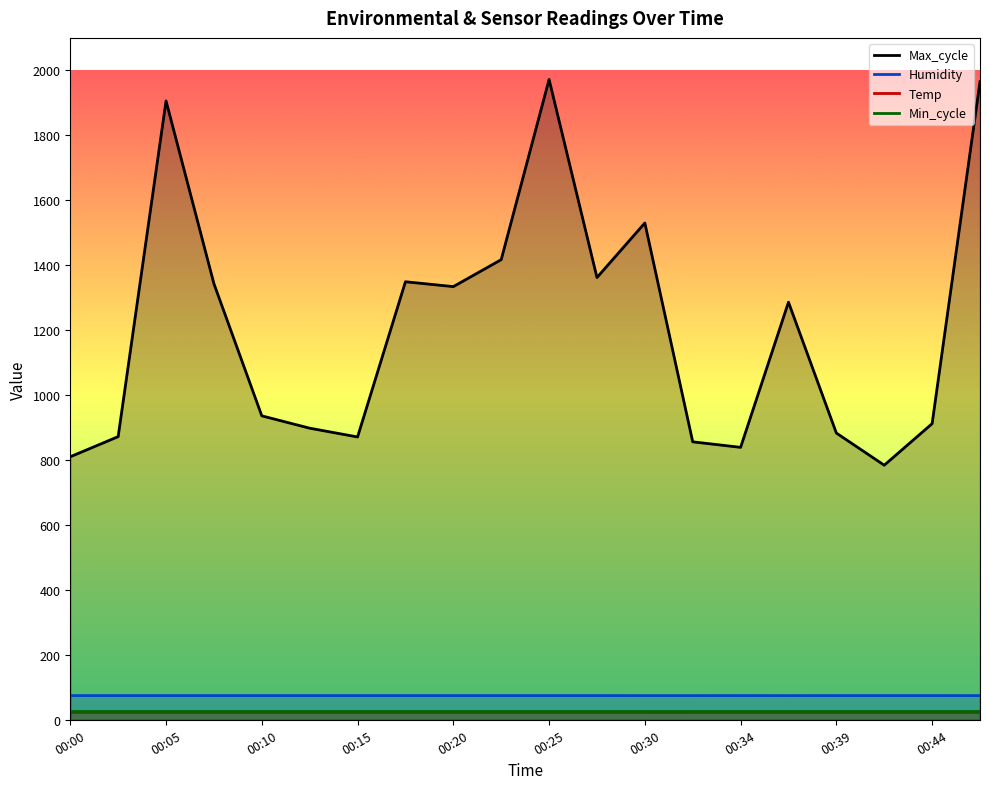

True or false: Humidity and Temp intersect in this chart.

False